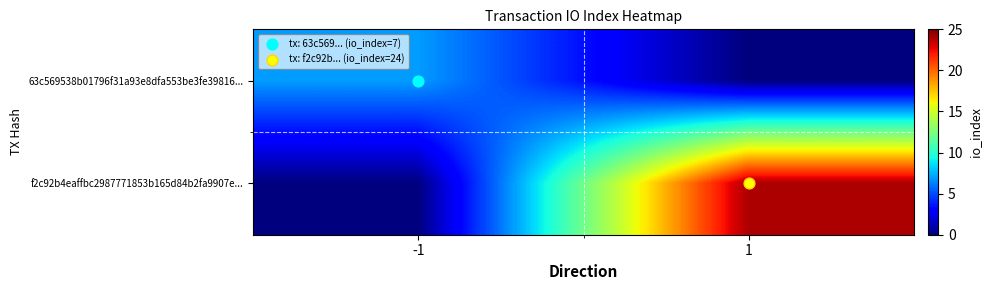

Rank the series at 1 from highest to lowest value.

f2c92b4eaffbc2987771853b165d84b2fa9907e..., 63c569538b01796f31a93e8dfa553be3fe39816...